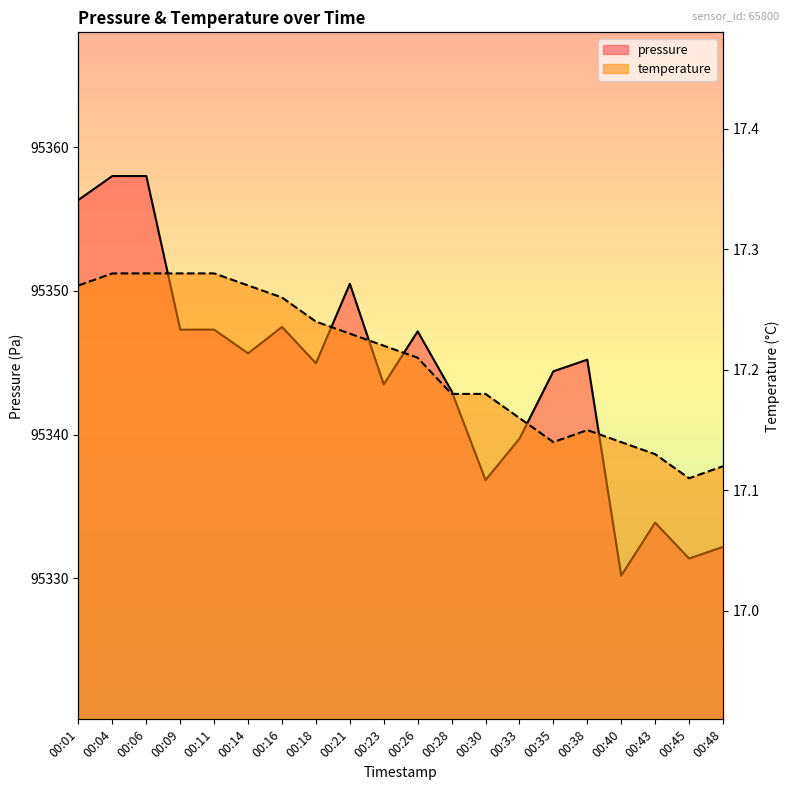

What is the sum of the pressure values at 00:21 and 00:35?

190694.9